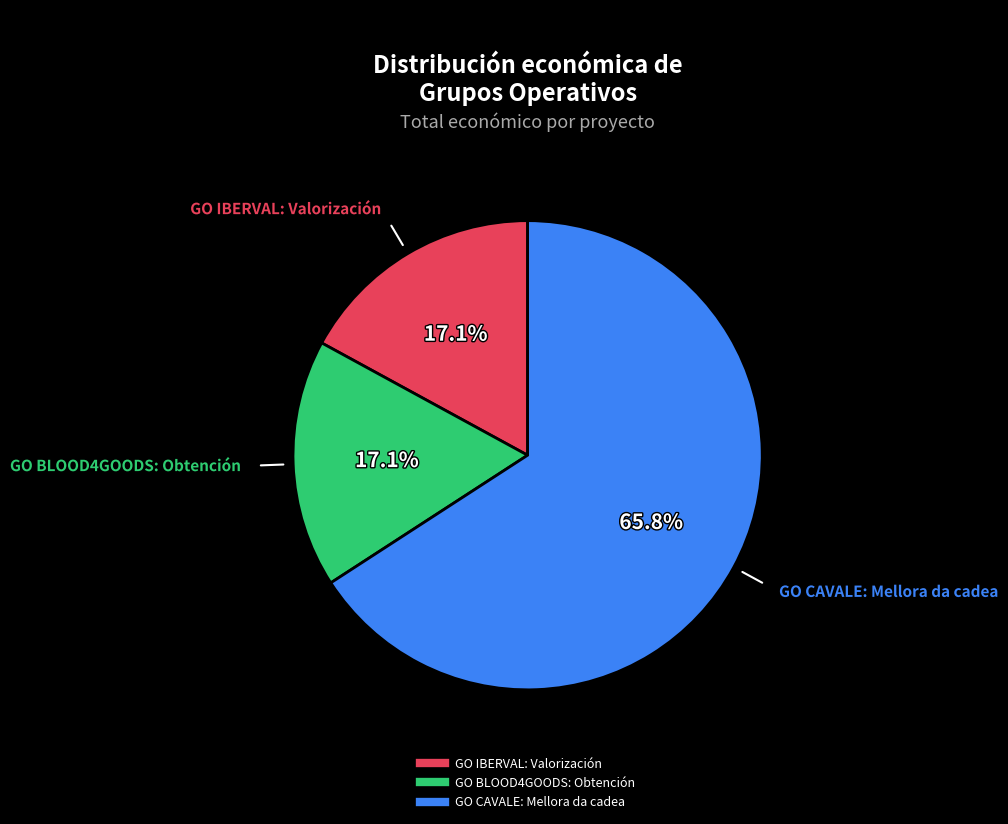

Which category has the biggest portion of the pie?

GO CAVALE: Mellora da cadea